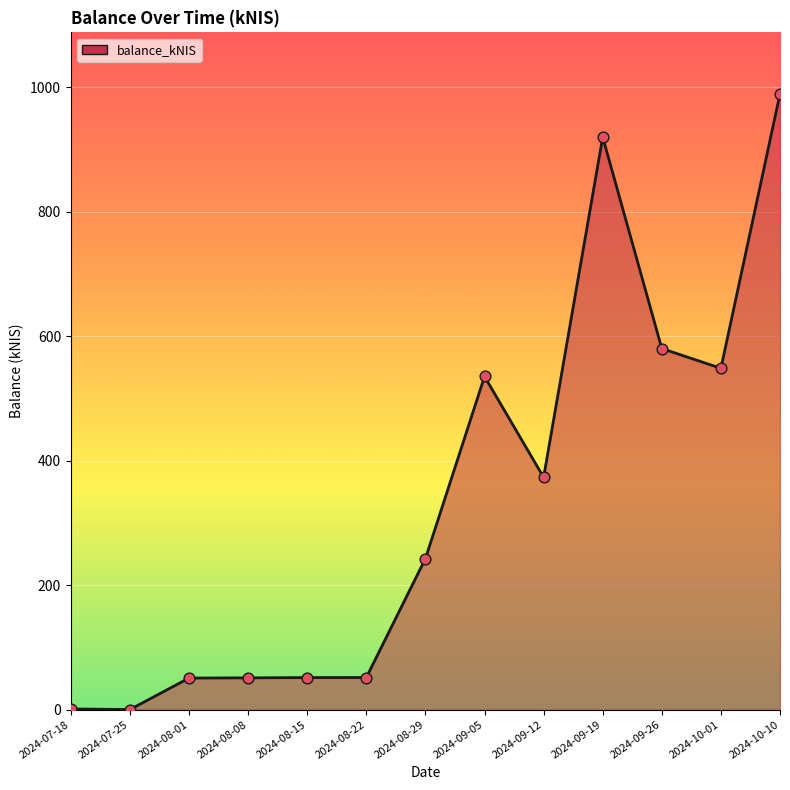

Which has a higher value, 2024-08-22 or 2024-09-05?

2024-09-05